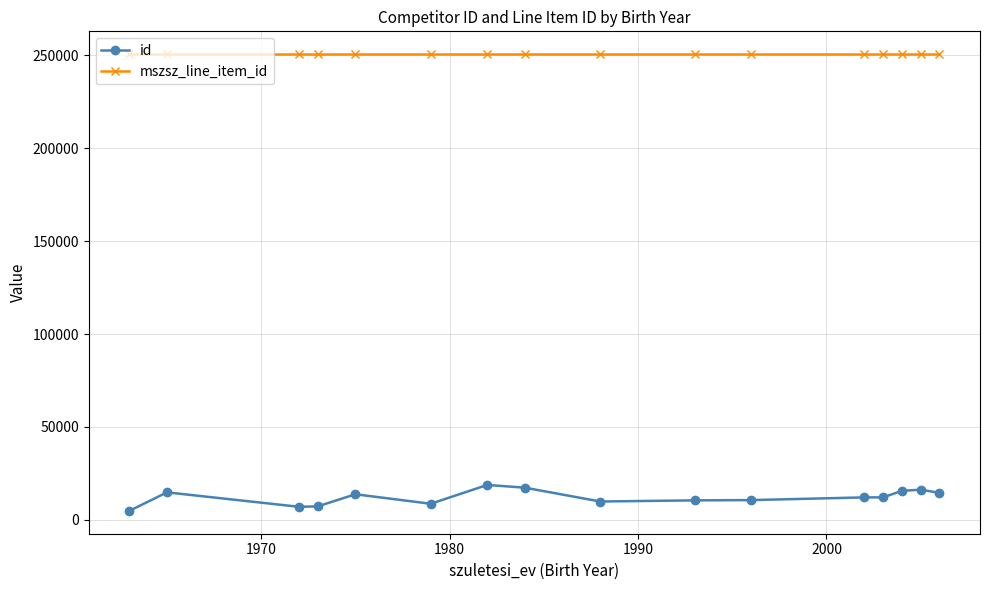

True or false: id and mszsz_line_item_id cross at least once.

False